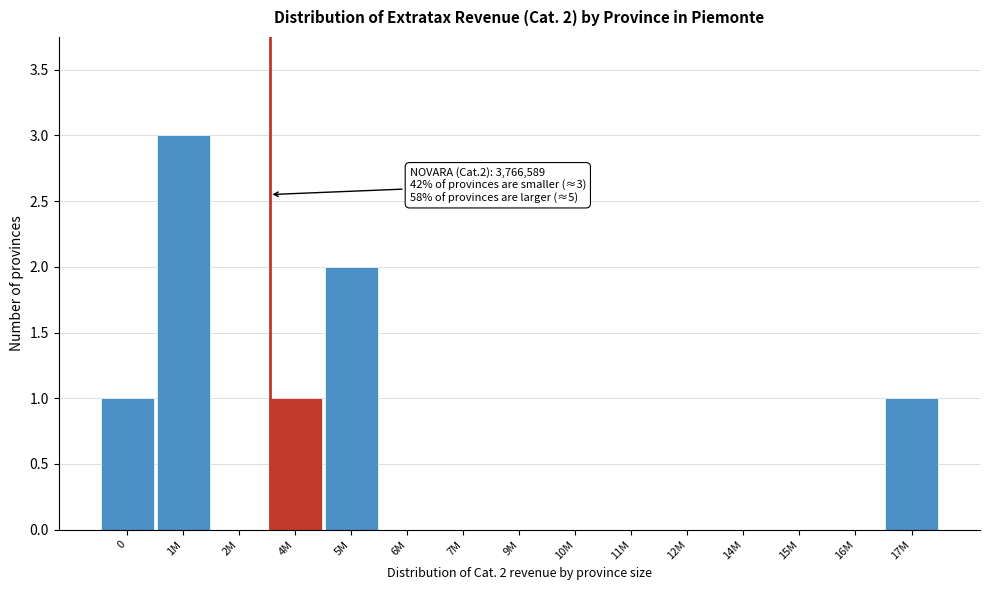

Reading left to right, what are all the values shown in this chart?

0=1	1M=3	2M=0	4M=1	5M=2	6M=0	7M=0	9M=0	10M=0	11M=0	12M=0	14M=0	15M=0	16M=0	17M=1